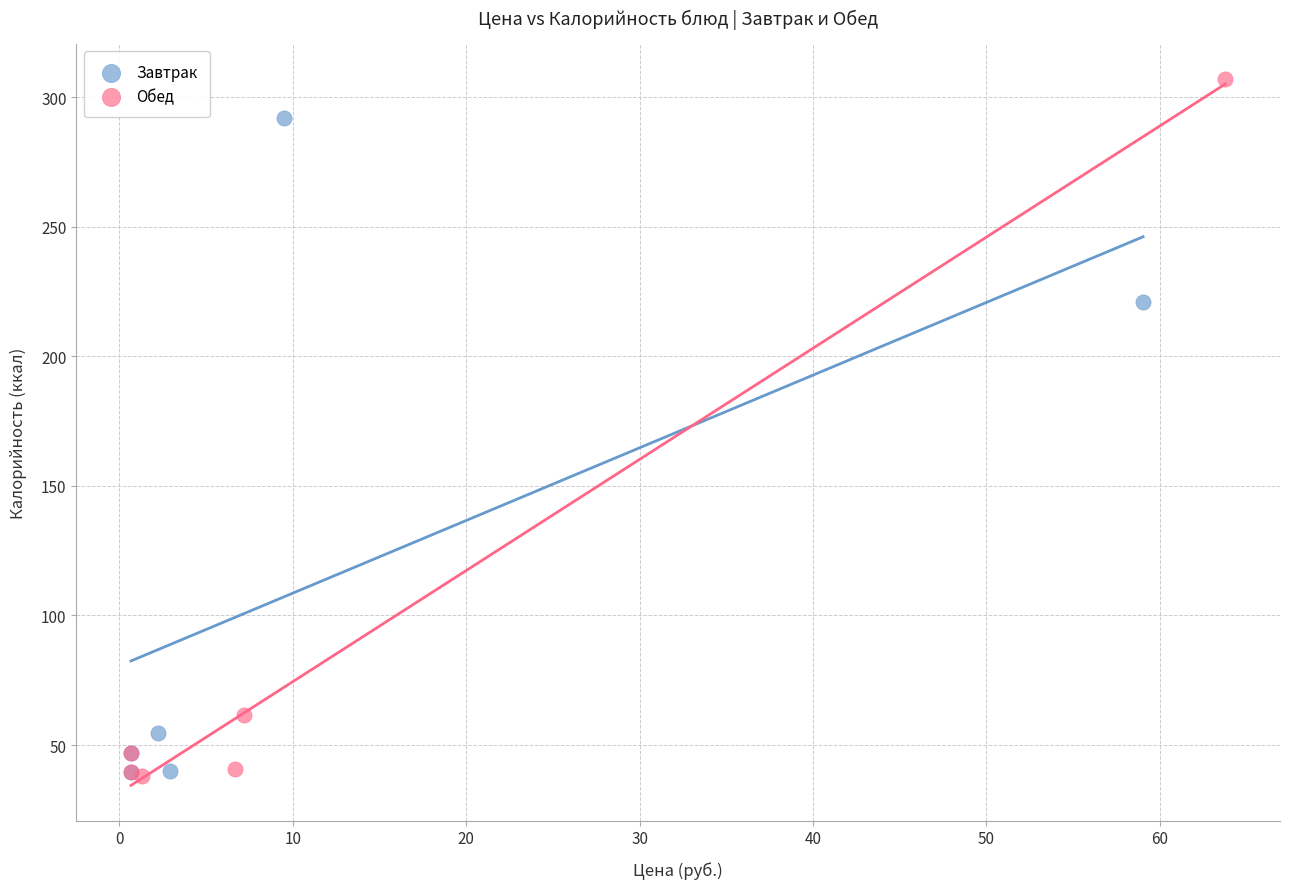

Which series reaches the maximum Y coordinate?

Обед